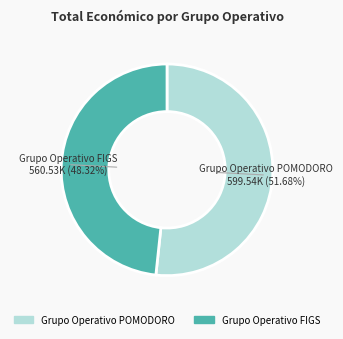

Which category accounts for the majority?

Grupo Operativo POMODORO